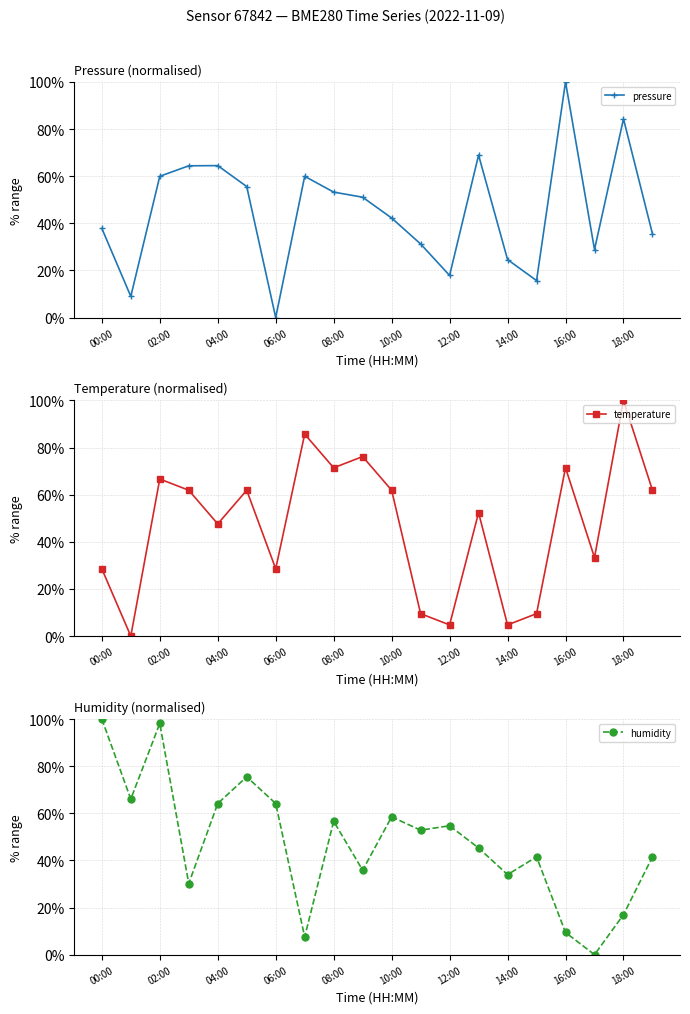

True or false: pressure has a value of 13.2 at 00:00.

False